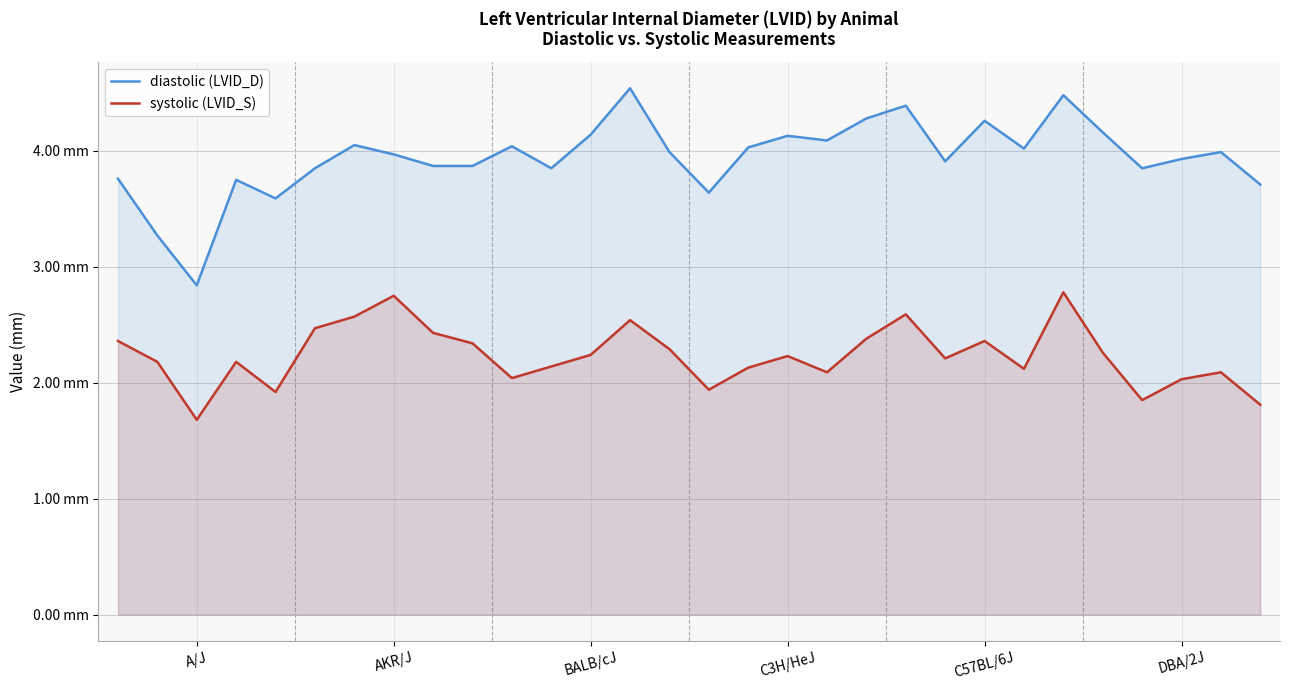

Does the chart have visible grid lines?

Yes